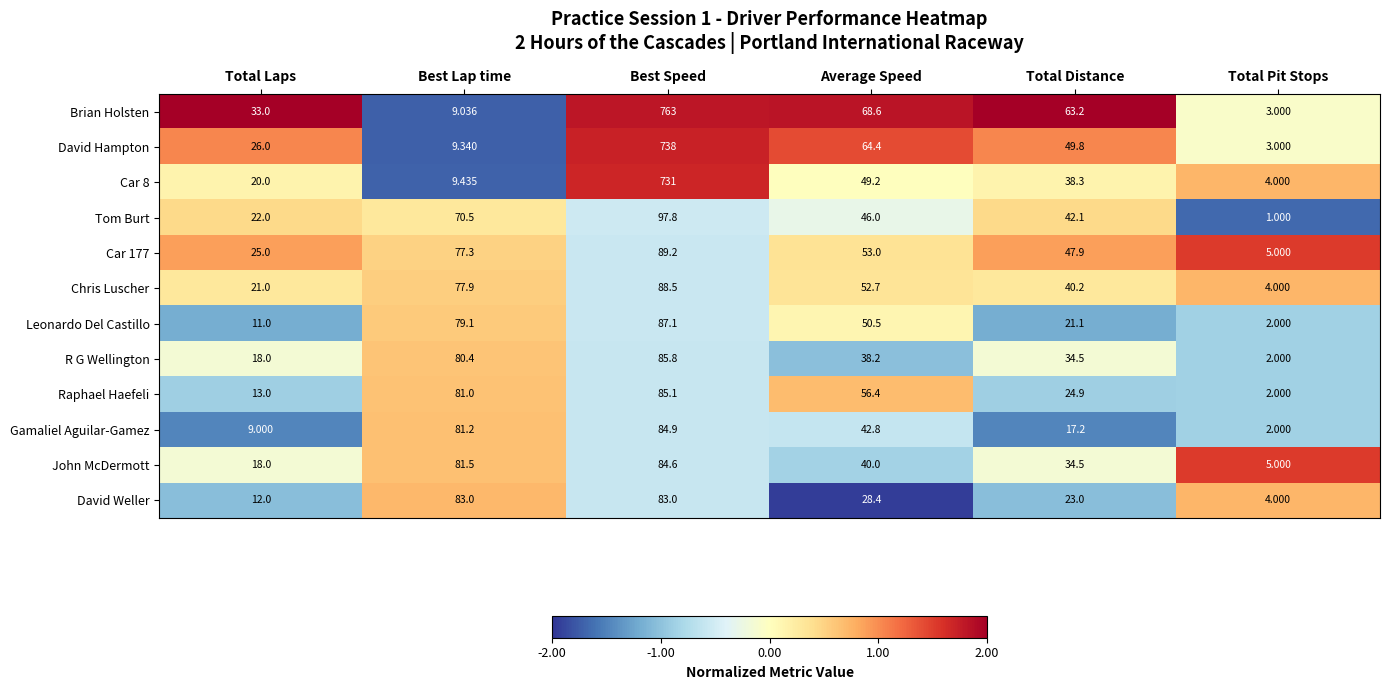

Which series has the largest total across all categories?

Brian Holsten